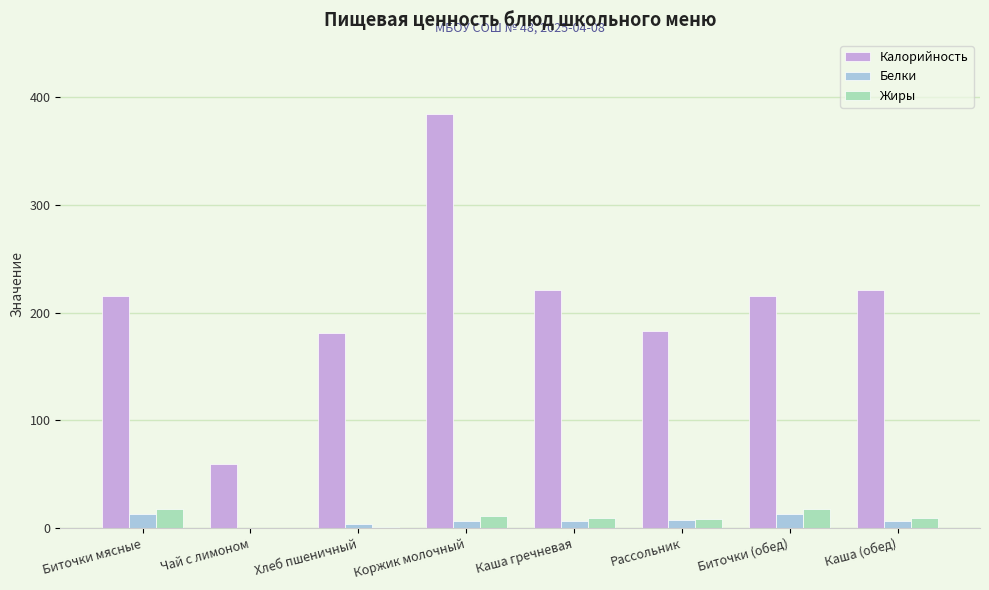

Which label corresponds to the largest value in the chart?

Коржик молочный